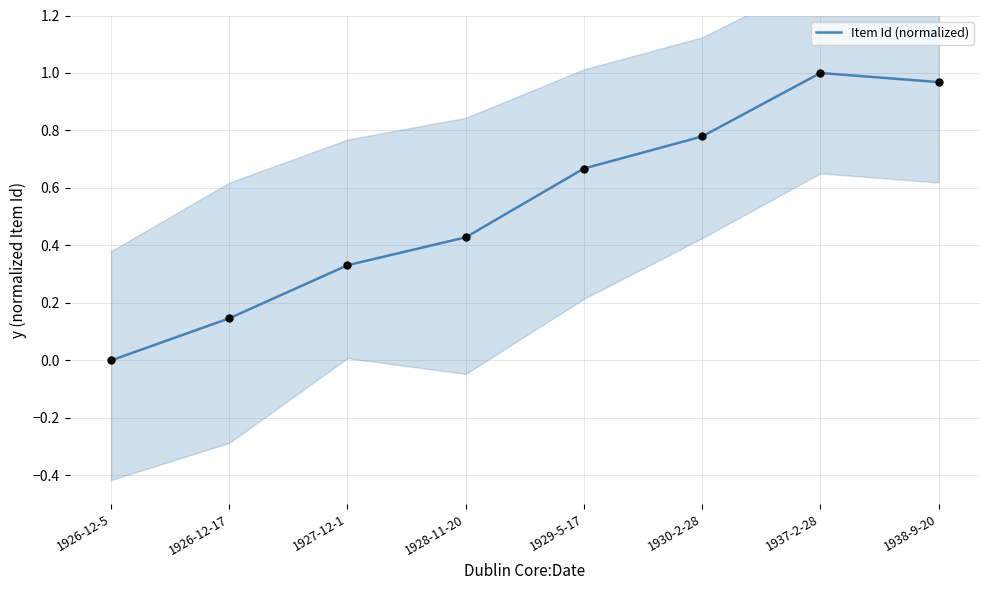

What is the change in value from 1926-12-5 to 1930-2-28?

+0.8